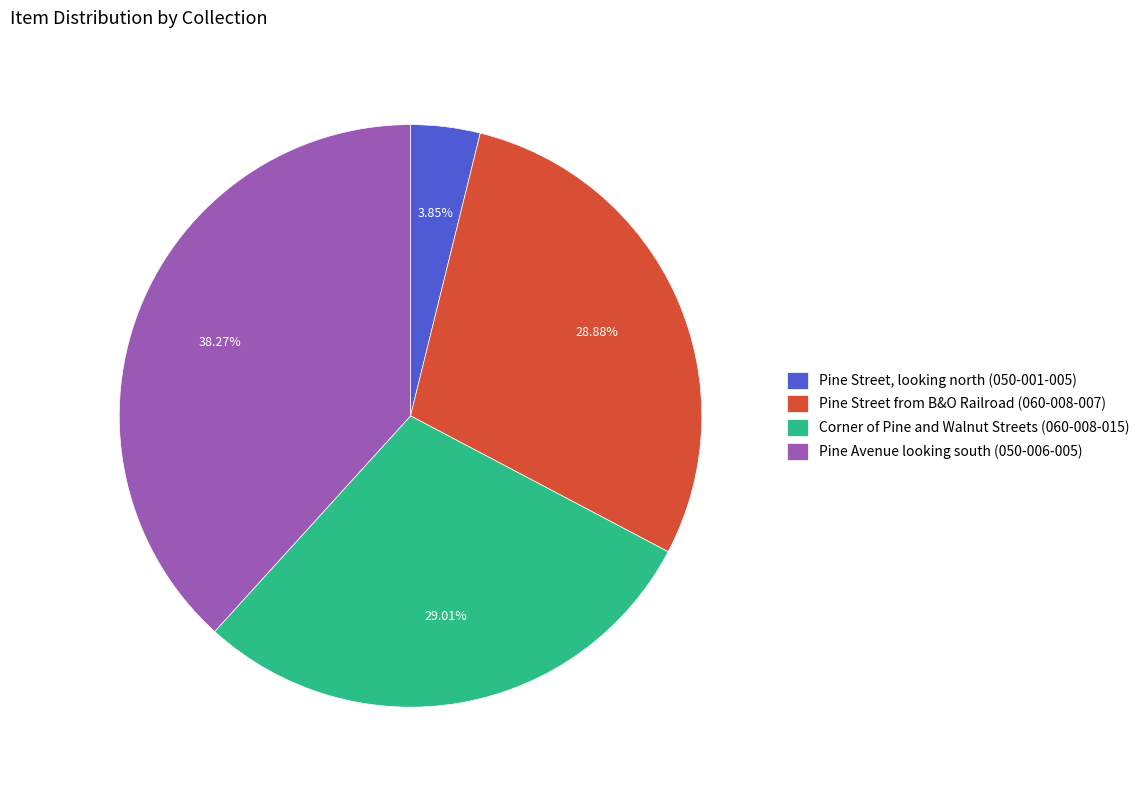

To the nearest percent, what is the difference between the Pine Street, looking north (050-001-005) and Pine Avenue looking south (050-006-005) slice percentages?

34%